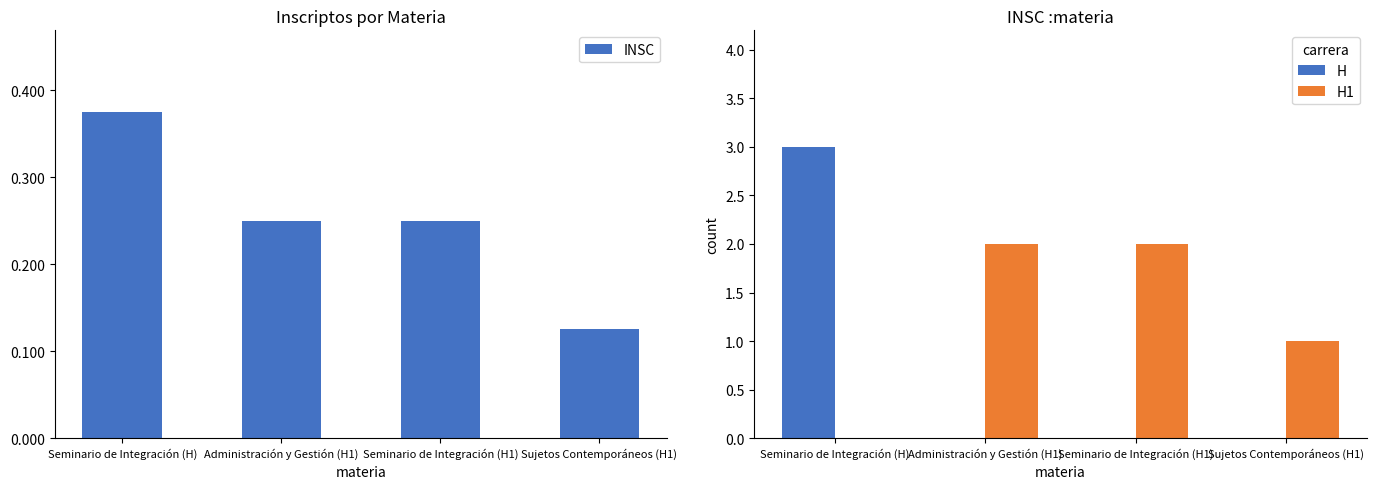

What position from the left is Sujetos Contemporáneos (H1)?

4